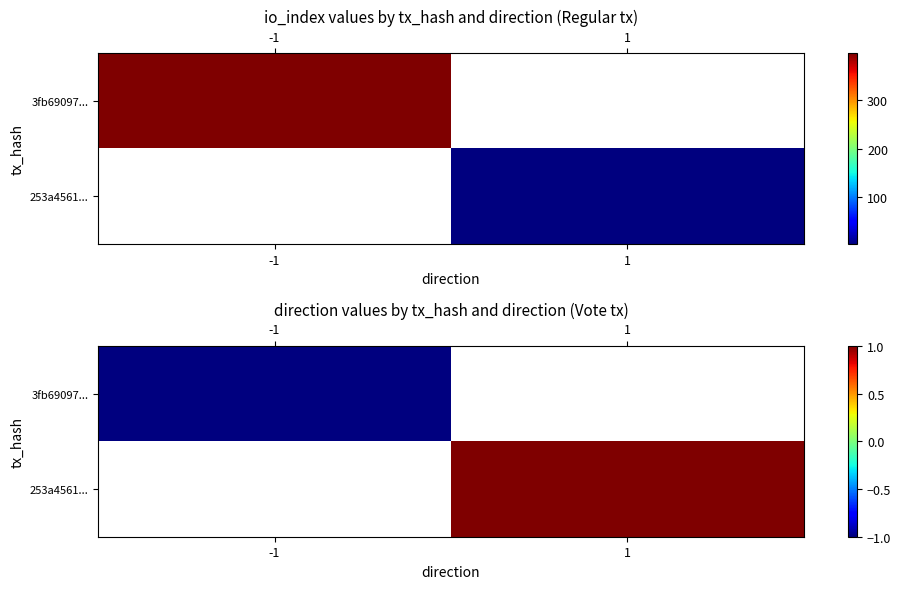

True or false: 3fb69097... has a value of -1.0 at -1.

True